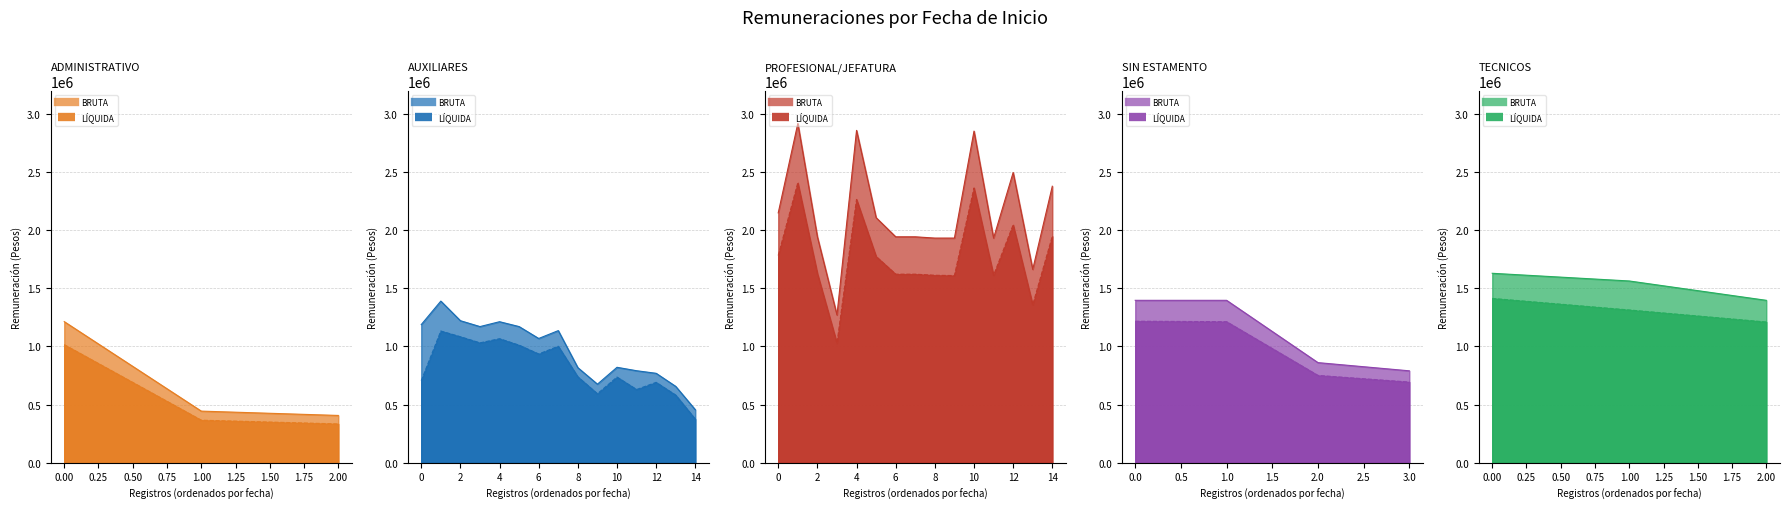

Count the number of data series in this chart.

2